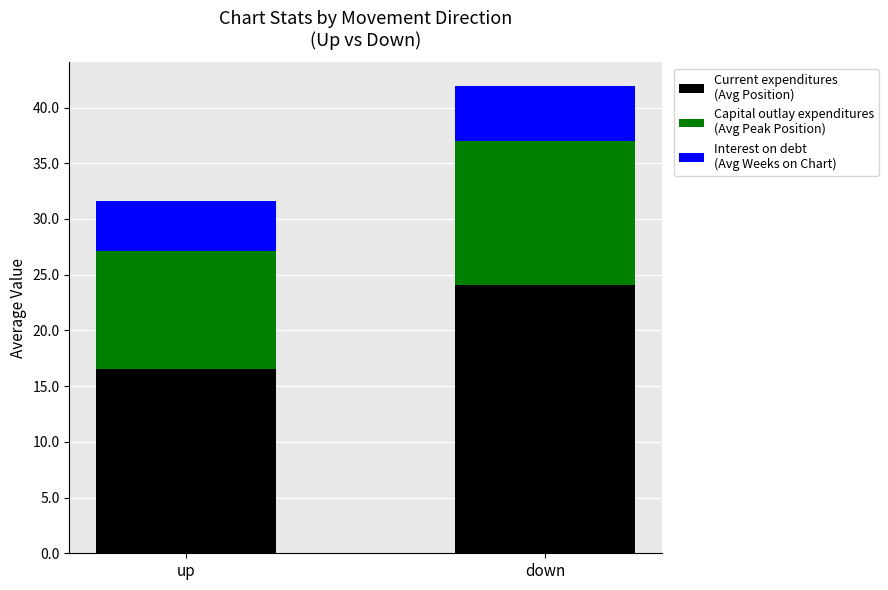

What is the difference between the Current expenditures (Avg Position) values at up and down?

7.6